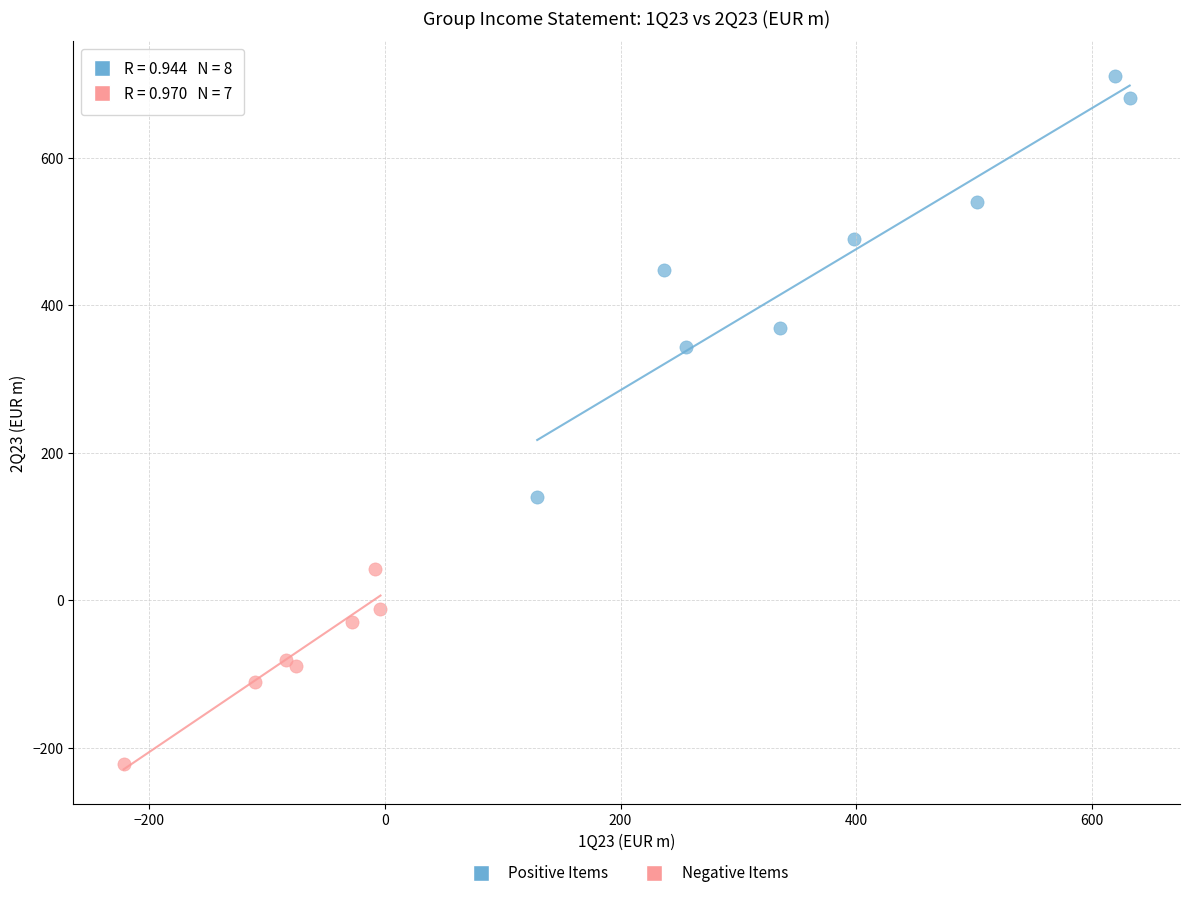

What are all the series names shown in the legend?

Positive Items, Negative Items